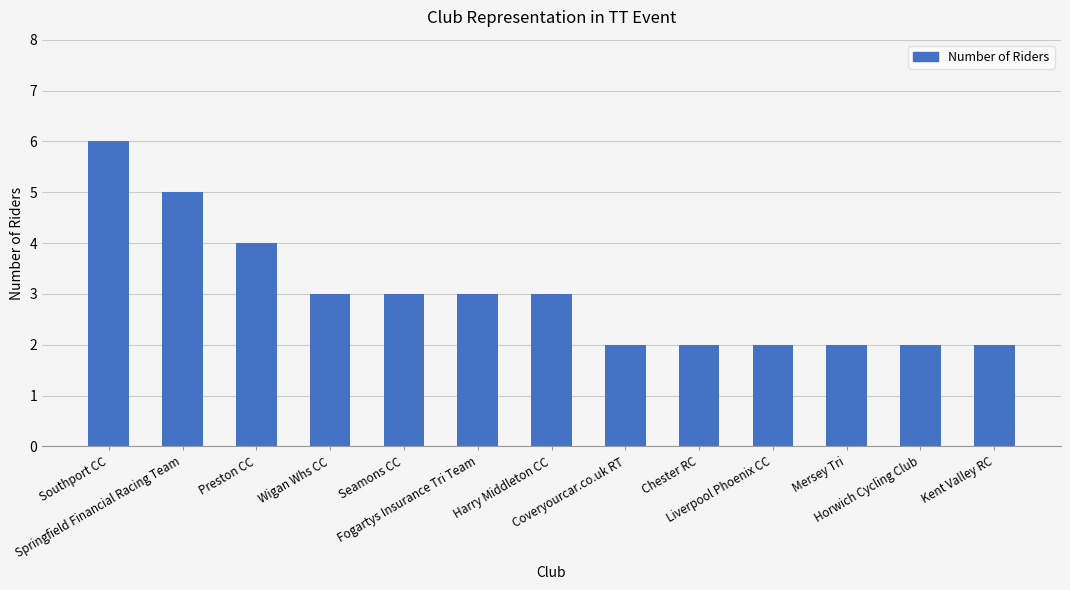

What is the change in value from Fogartys Insurance Tri Team to Mersey Tri?

-1